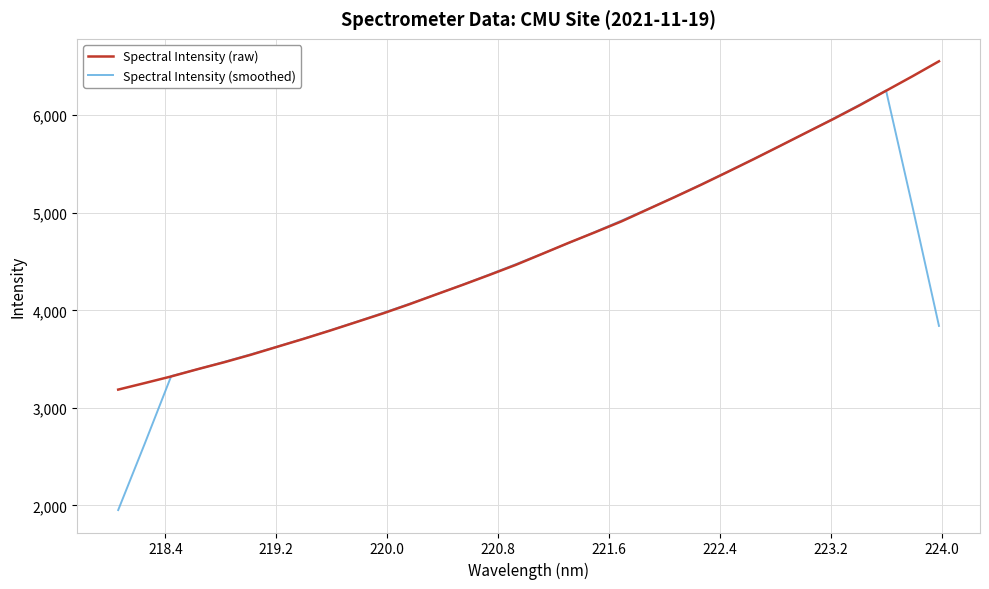

How many lines are shown in the chart?

2